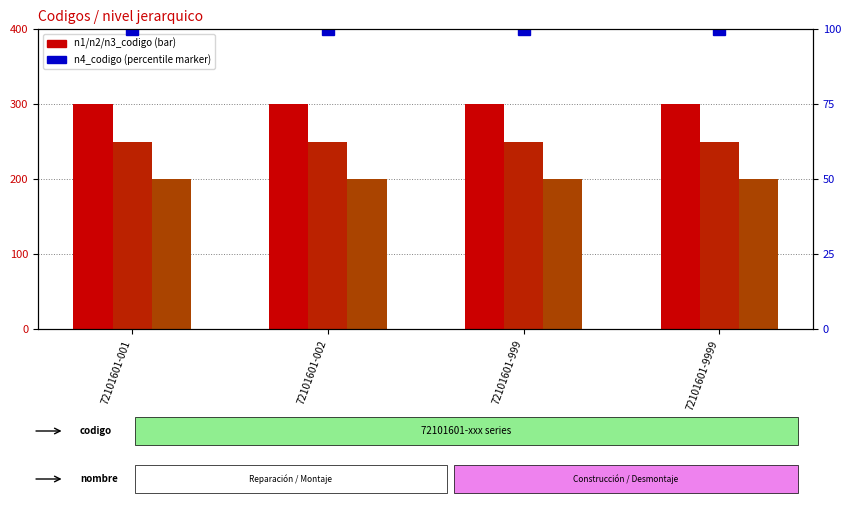

Between 72101601-999 and 72101601-001, which is larger?

72101601-999